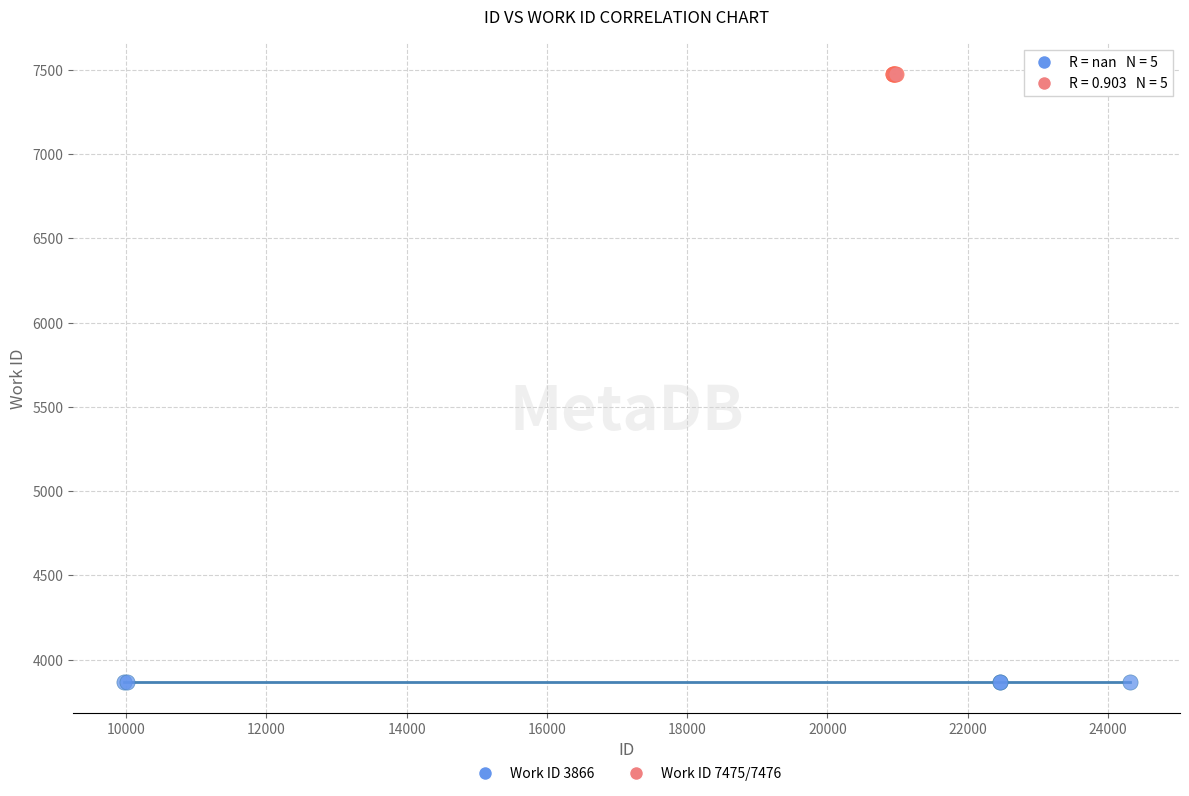

What are all the series names shown in the legend?

Work ID 3866, Work ID 7475/7476